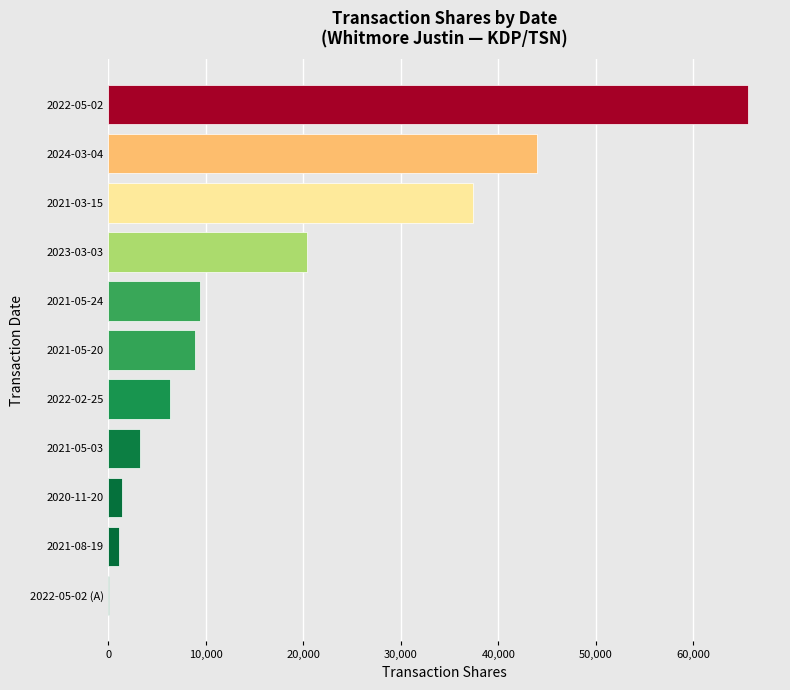

Where is the data nearest to the value 32837?

2021-03-15